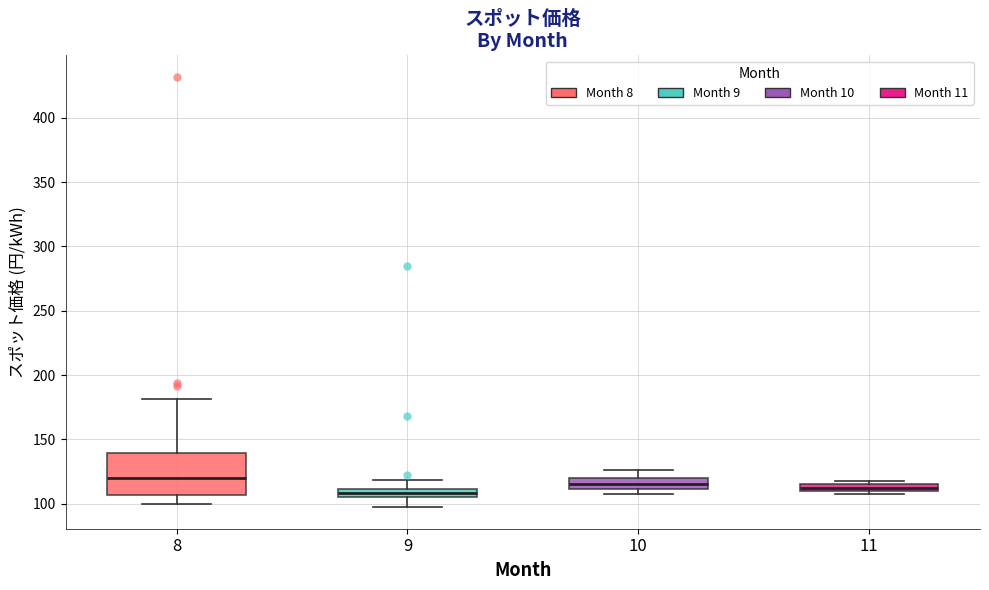

Comparing the boxes themselves (not the whiskers), which one is the tallest?

8